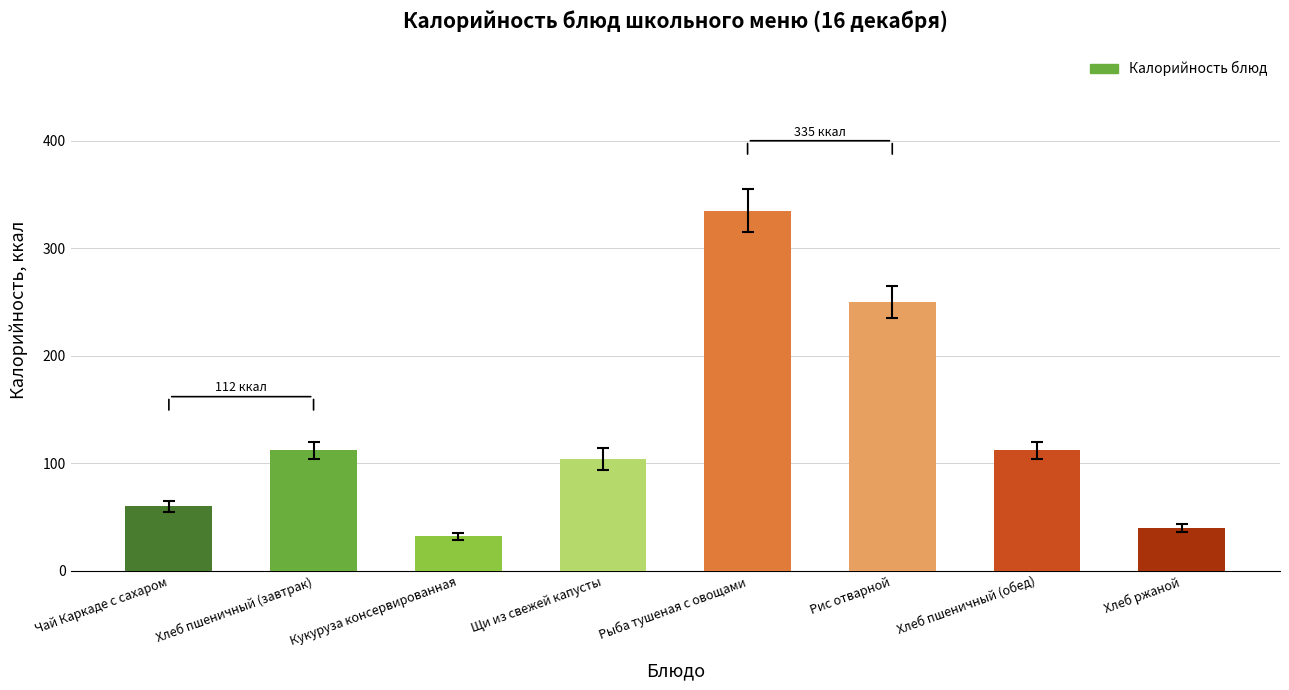

How many bars are there in total?

8